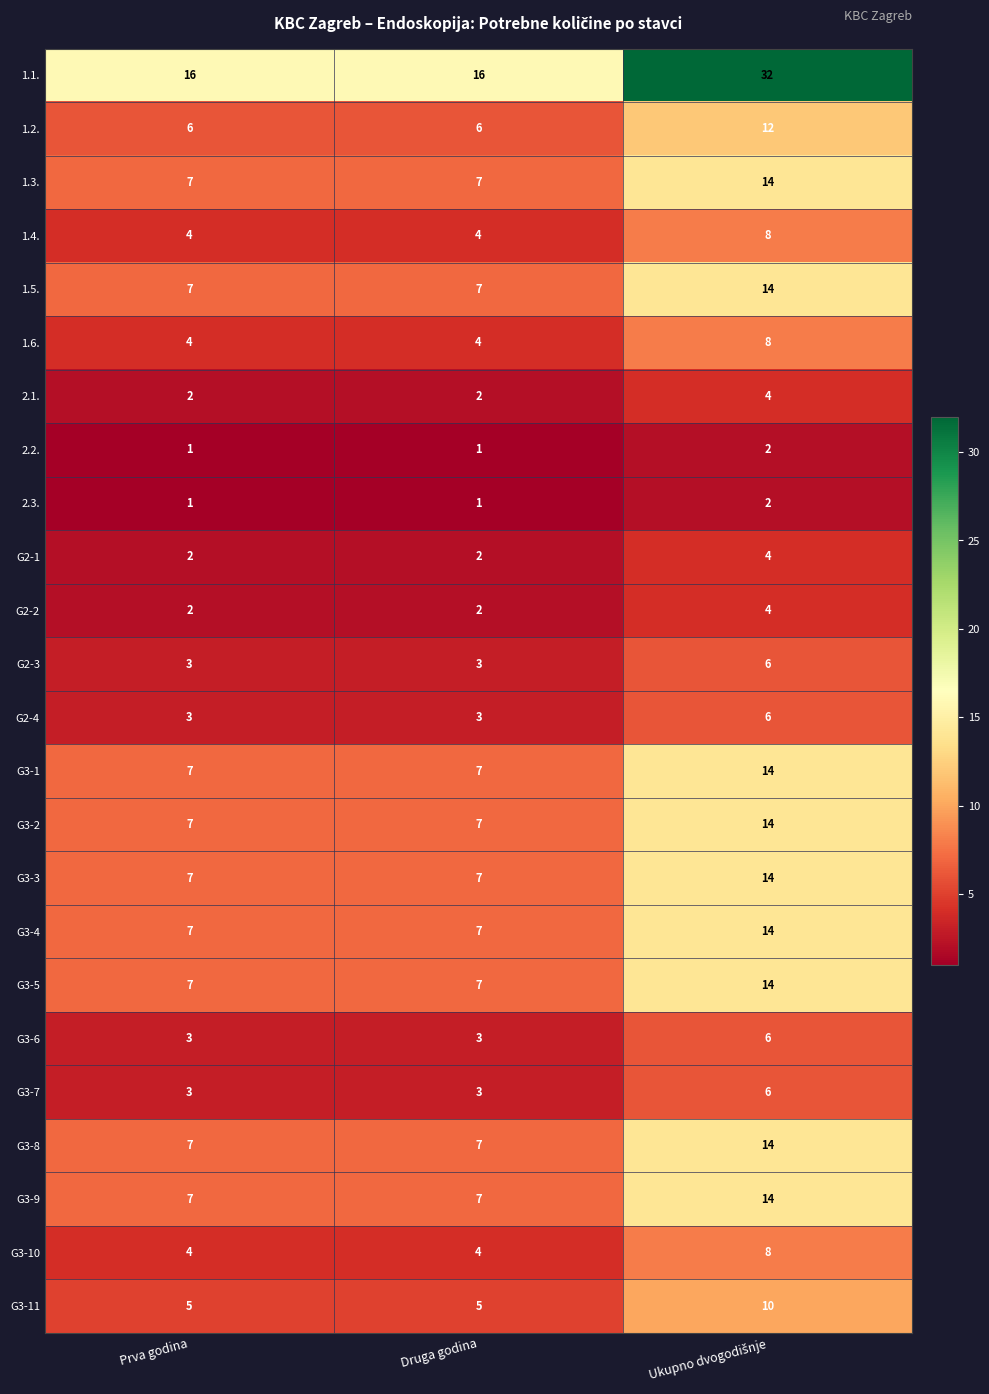

What is the total value across all series at Prva godina?

122